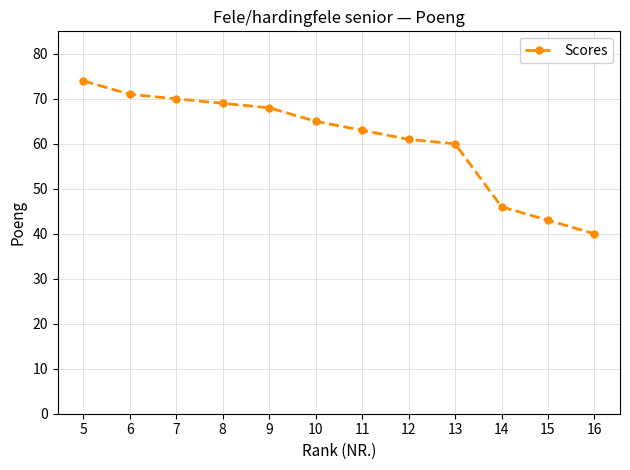

True or false: the data has more than 1 interior local peaks.

False